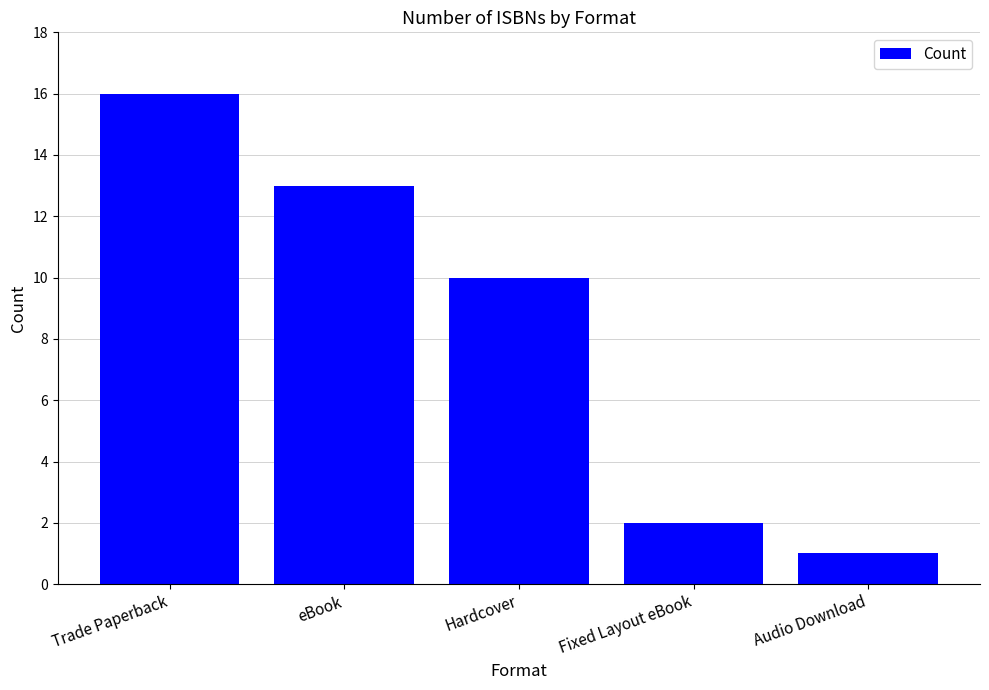

At which label is the value closest to 8?

Hardcover